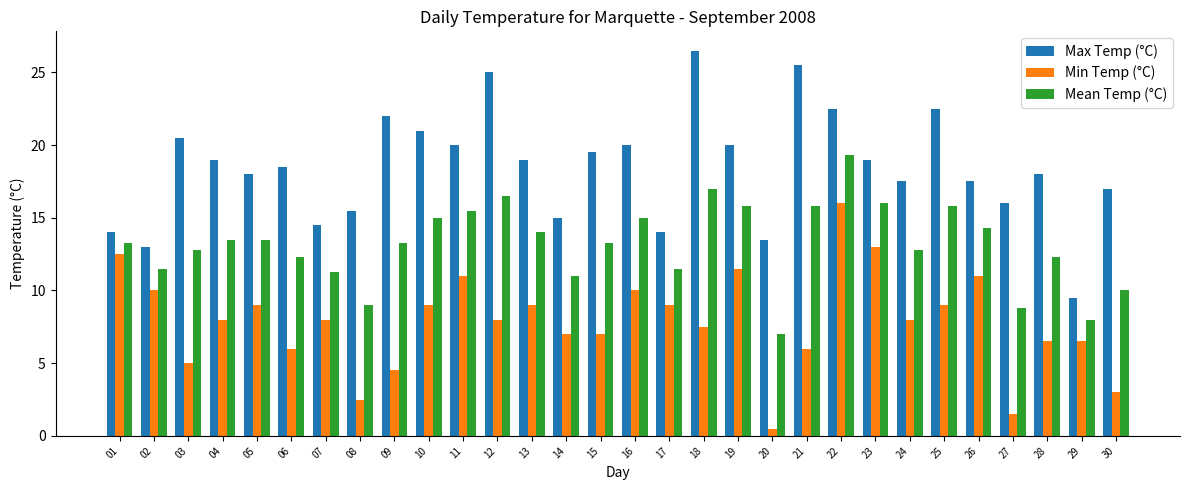

Rank the series by their average value, from lowest to highest.

Min Temp (°C), Mean Temp (°C), Max Temp (°C)